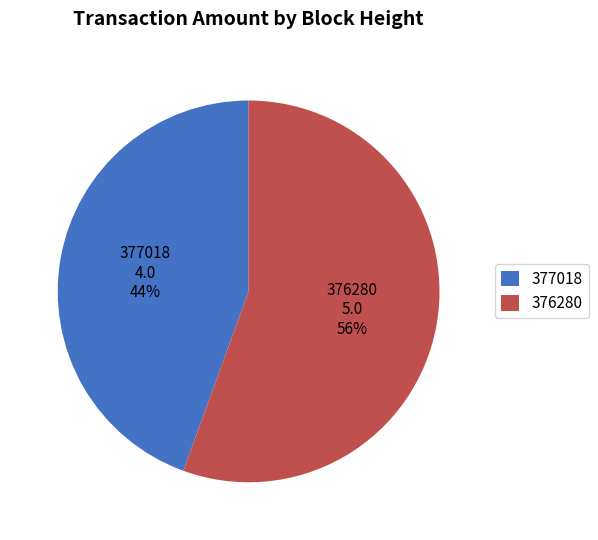

Is 376280 the majority of the pie?

Yes